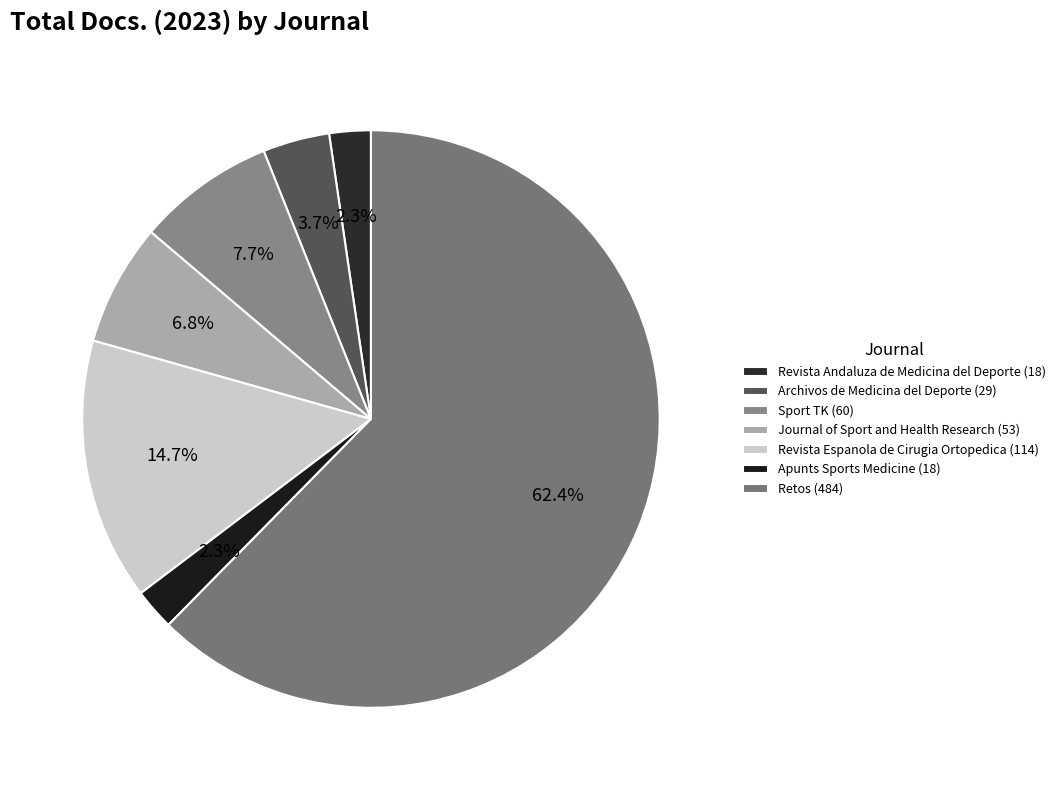

Between Retos and Sport TK, which is larger?

Retos